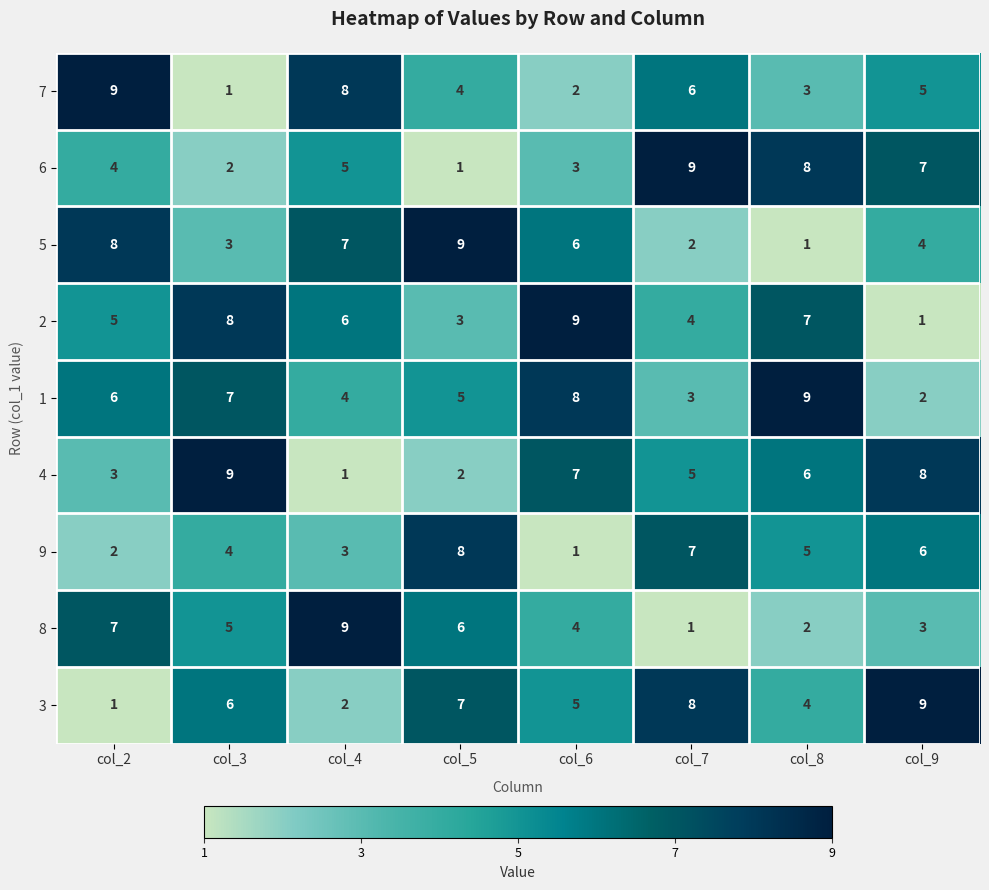

How many 6 values are between 3 and 8?

5